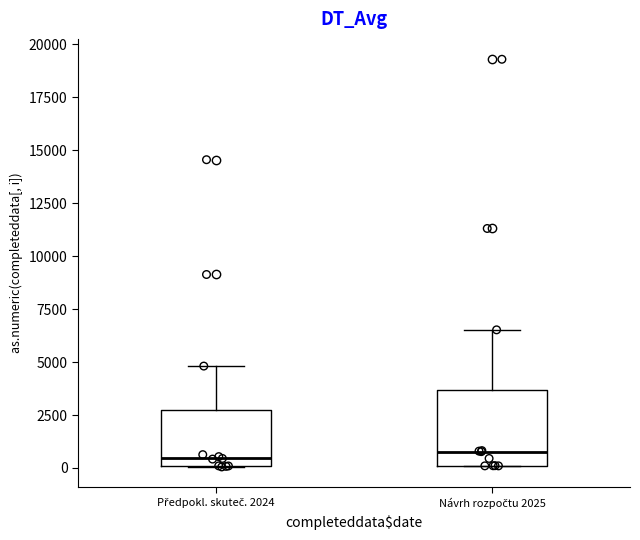

Reading left to right, transcribe this box plot: for each box, give where its median line is, the range the box spans, and where its two whiskers end, as read against the y-axis. The values are not printed on the chart, so give them approximately, as read against the axis.

Předpokl. skuteč. 2024: median 500, box 0 to 2500, whiskers 0 to 5000
Návrh rozpočtu 2025: median 1000, box 0 to 3500, whiskers 0 to 6500